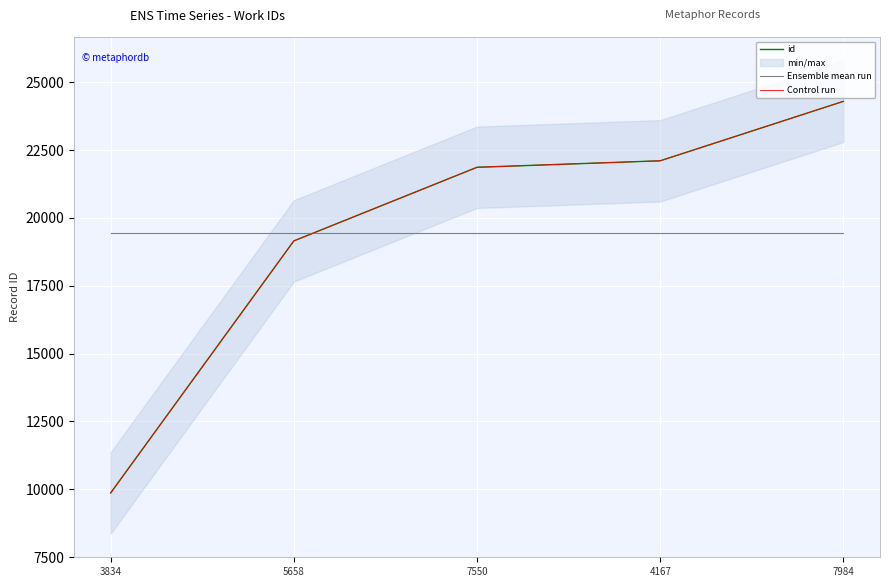

What is the sum of the Control run values at 3834 and 5658?

29020